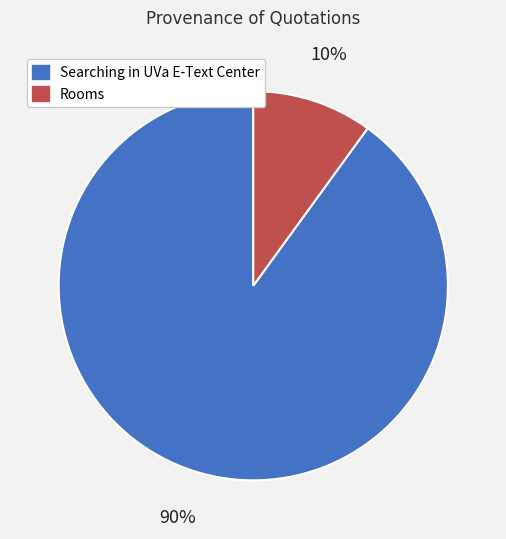

To the nearest percent, what is the difference between the largest and smallest slice percentages?

80%